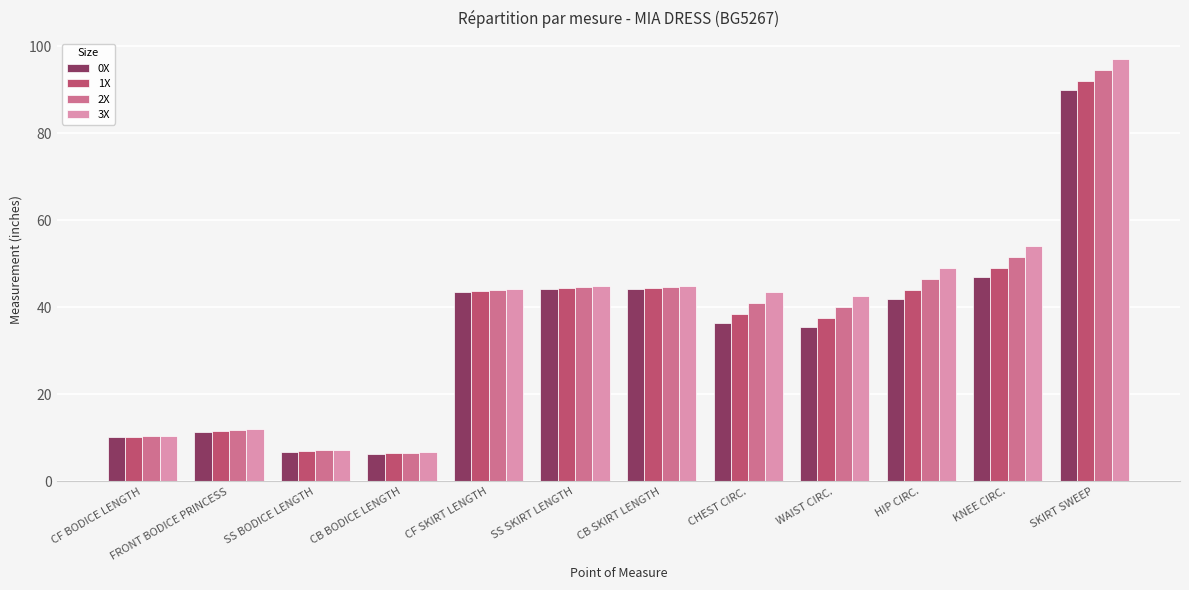

What is the label of the 8th bar from the left?

CHEST CIRC.